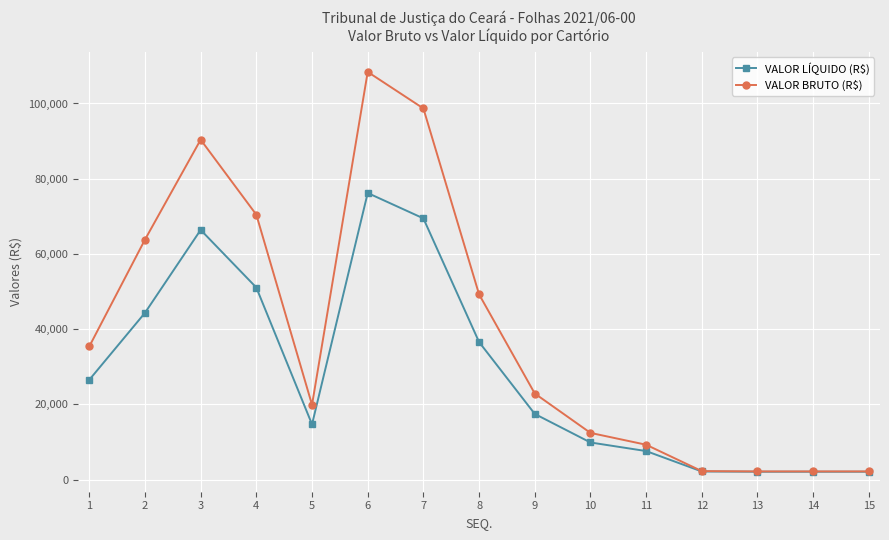

The value of VALOR LÍQUIDO (R$) at 1 is 26534.3. True or false?

True